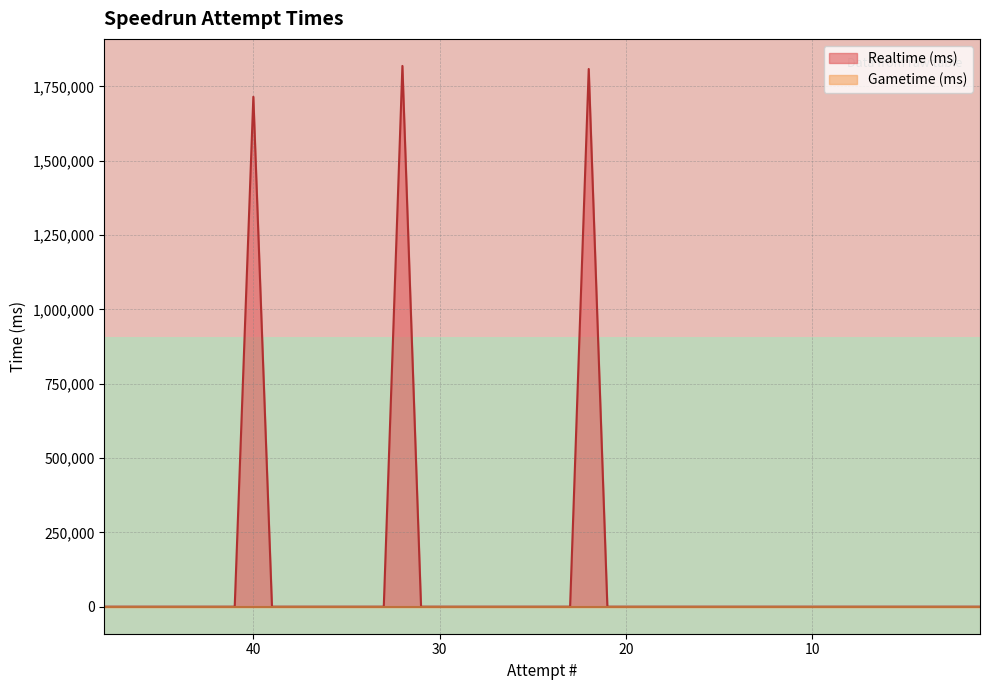

The row_0 series shows 0 at 10. True or false?

True